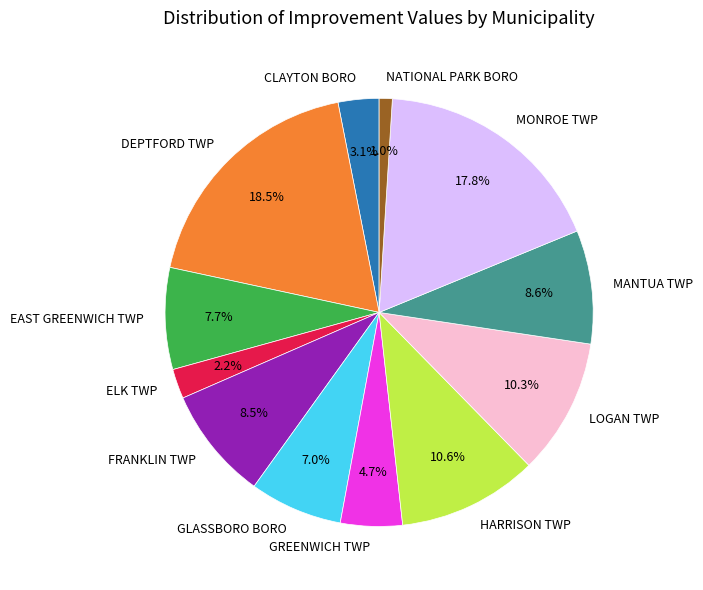

Which category has the biggest portion of the pie?

DEPTFORD TWP